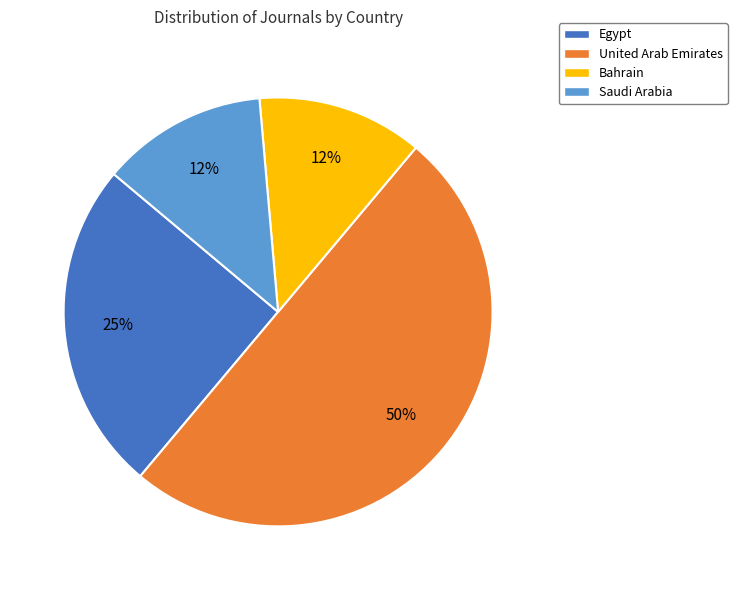

Is Egypt the majority of the pie?

No